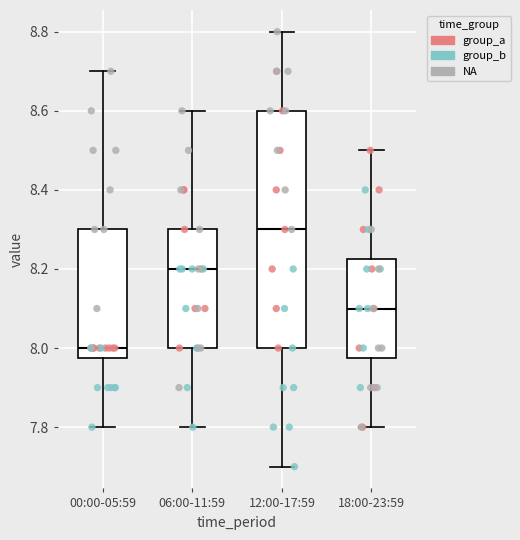

Reading left to right, read every box against the y-axis: the position of its median line, the range the box covers, and the ends of its whiskers. The values are not printed on the chart, so give them approximately, as read against the axis.

00:00-05:59: median 8.00, box 7.98 to 8.30, whiskers 7.80 to 8.70
06:00-11:59: median 8.20, box 8.00 to 8.30, whiskers 7.80 to 8.60
12:00-17:59: median 8.30, box 8.00 to 8.60, whiskers 7.70 to 8.80
18:00-23:59: median 8.10, box 7.98 to 8.22, whiskers 7.80 to 8.50